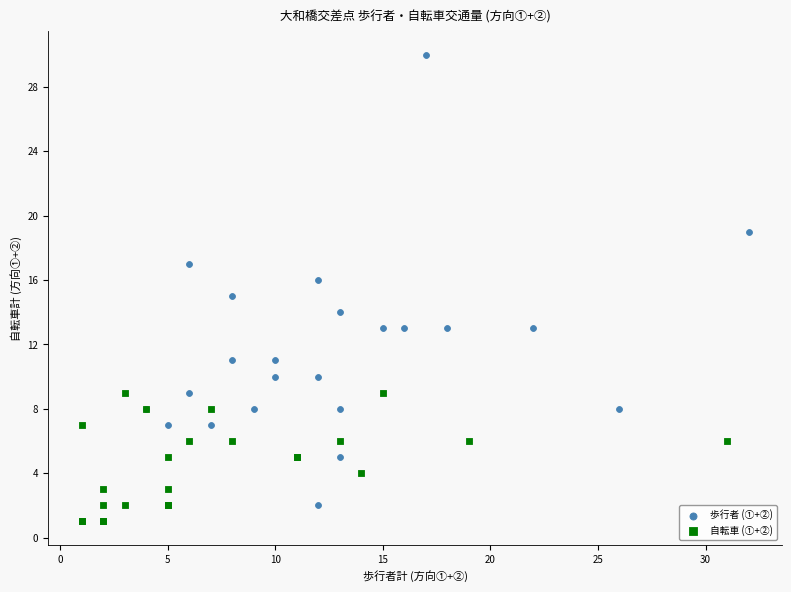

Which series has the largest Y range (max minus min)?

歩行者 (①+②)